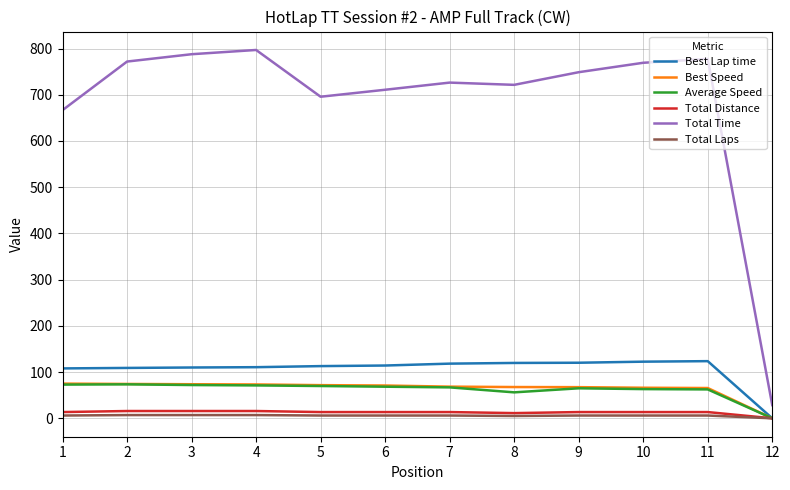

Which series has the largest total across all categories?

Total Time